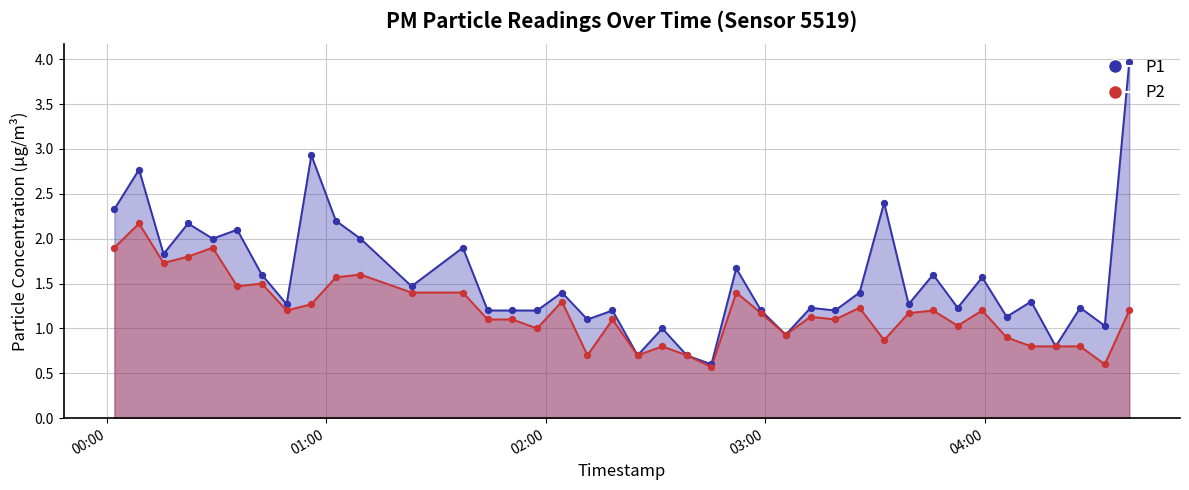

What is the total value across all series at 00:00?

4.2